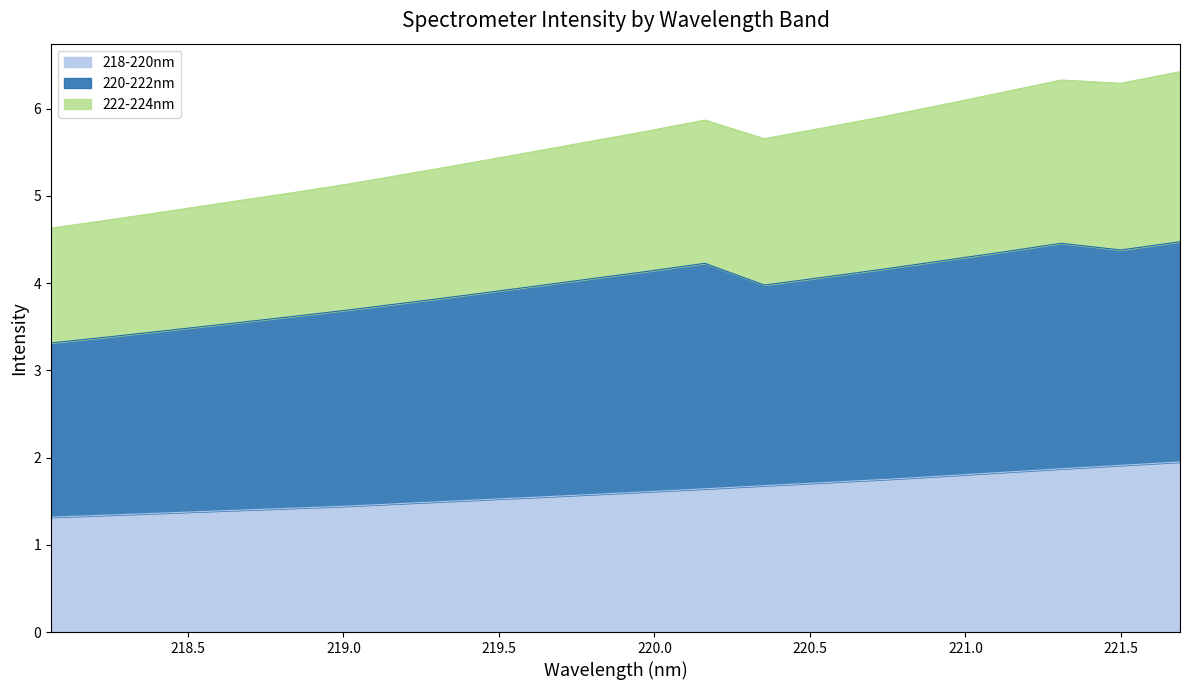

True or false: 218-220nm and 222-224nm cross at least once.

False